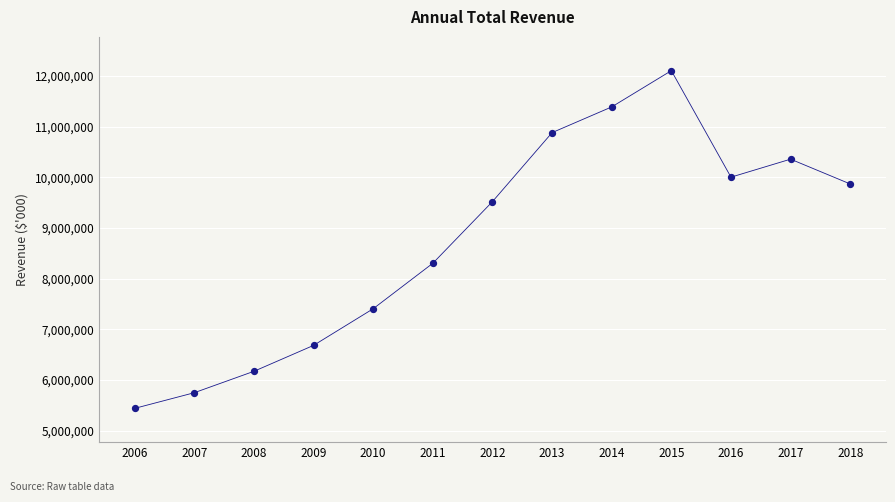

What Y value in the scatter plot is closest to 8771376?

8302697.4